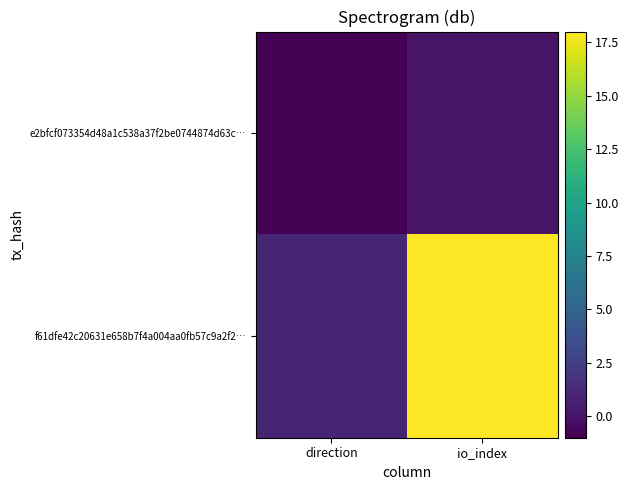

Which series changed the most between direction and io_index?

f61dfe42c20631e658b7f4a004aa0fb57c9a2f2…